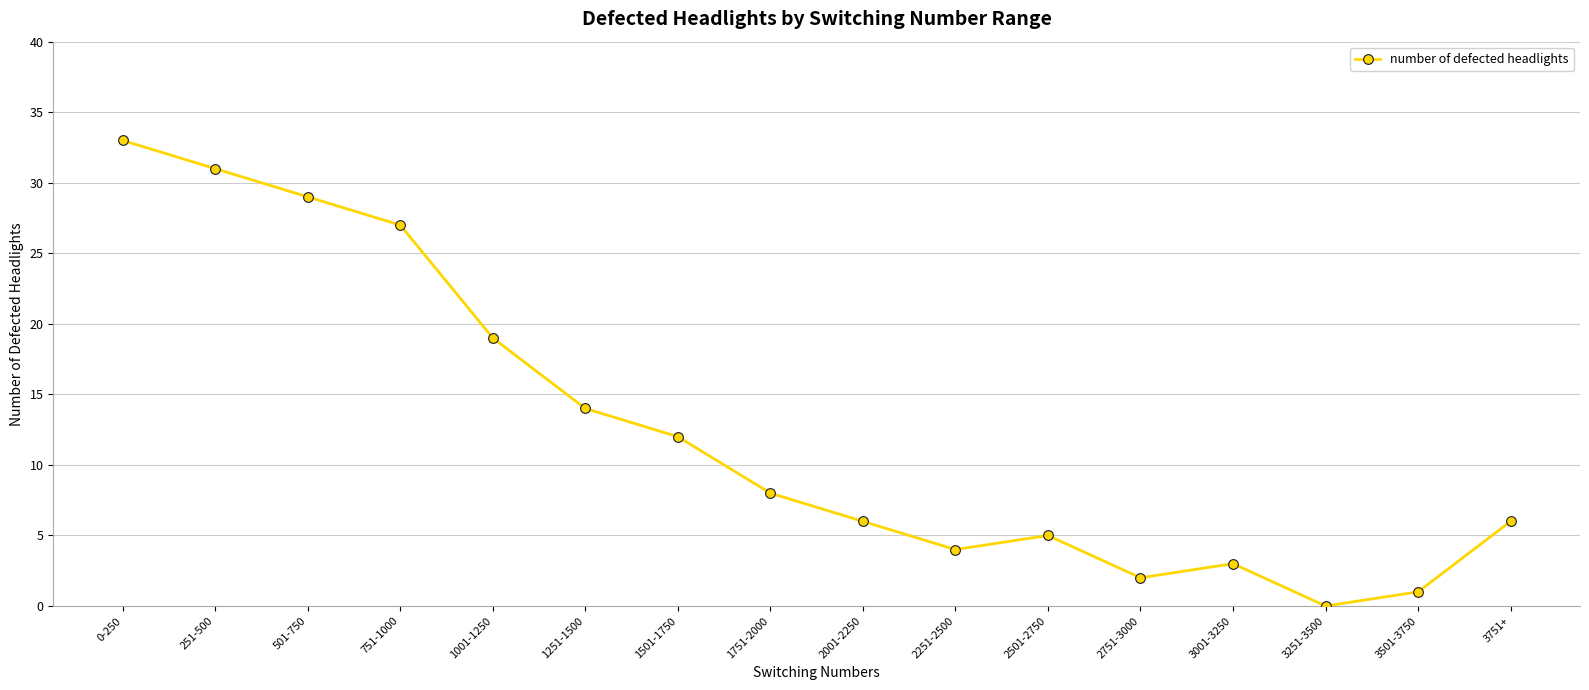

Reading left to right, extract all data points from this chart.

33	31	29	27	19	14	12	8	6	4	5	2	3	0	1	6